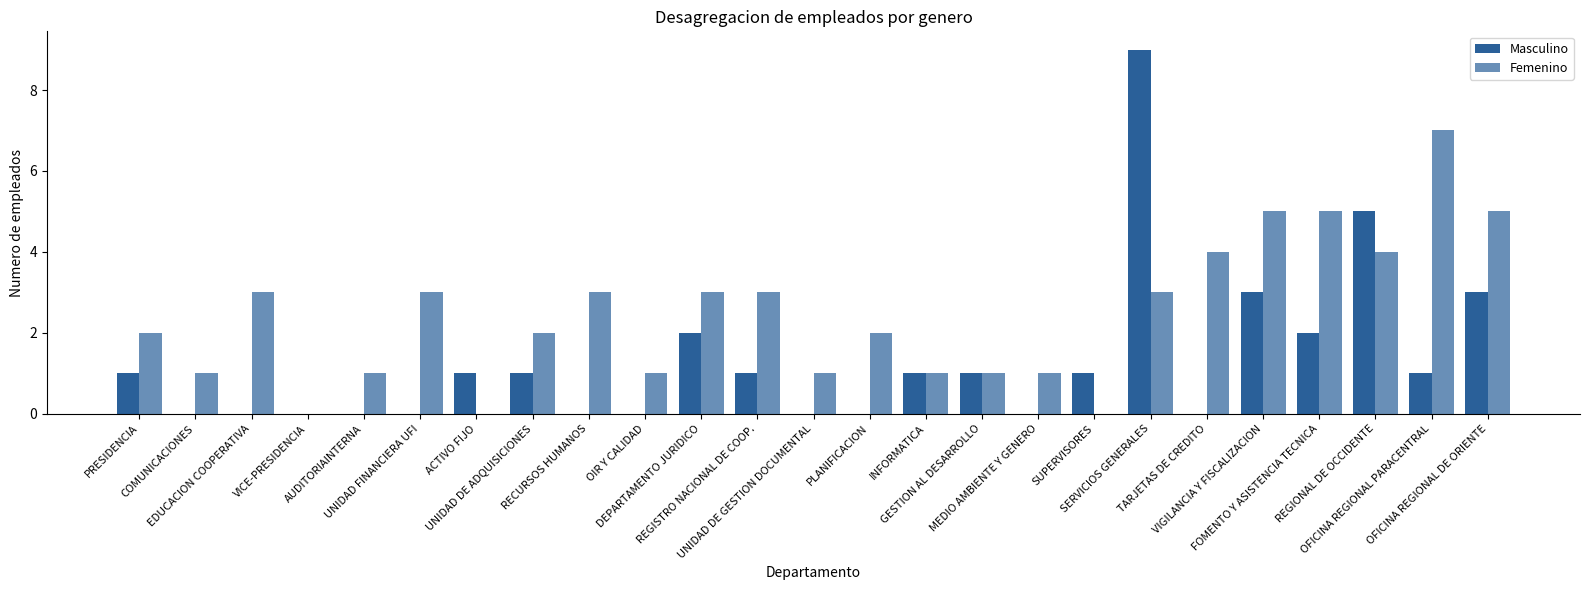

Count the Femenino values in the range 1 to 3.

16